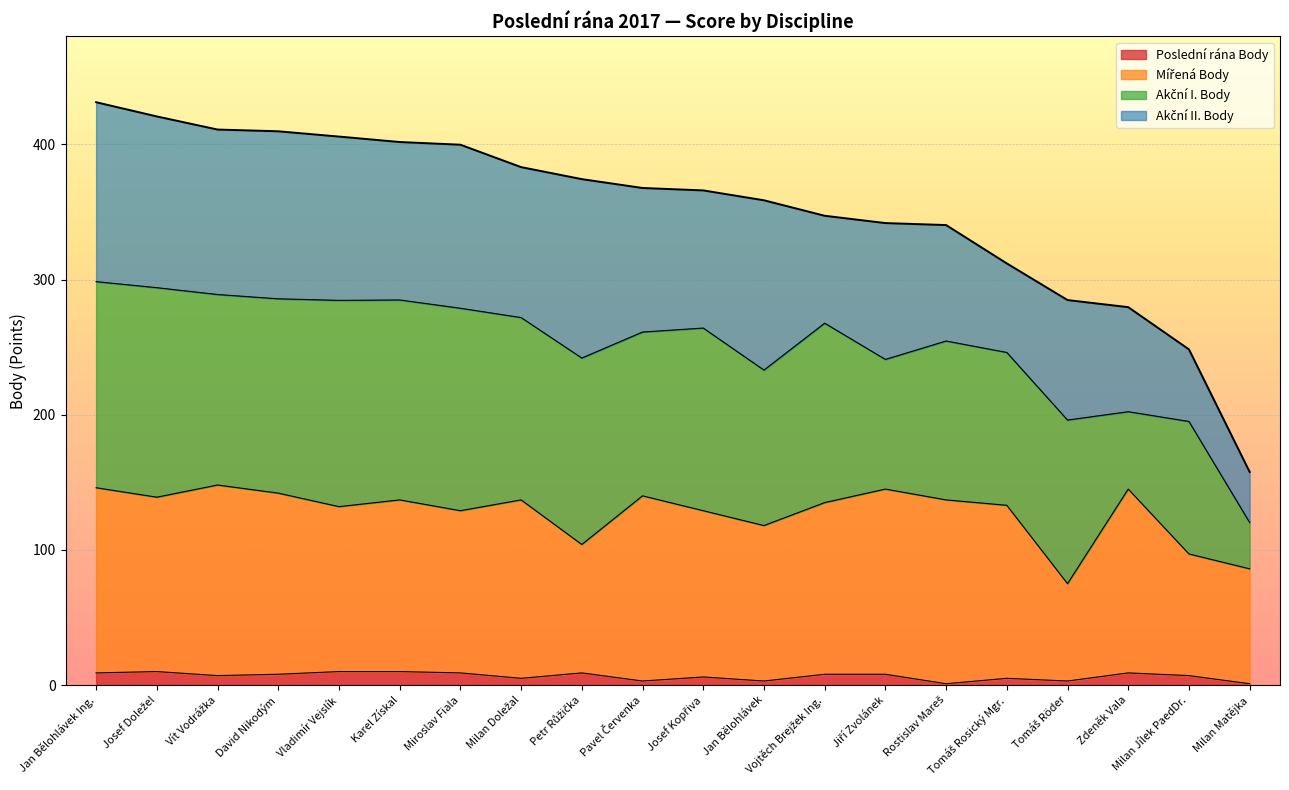

What is the maximum value for Poslední rána Body?

10.0